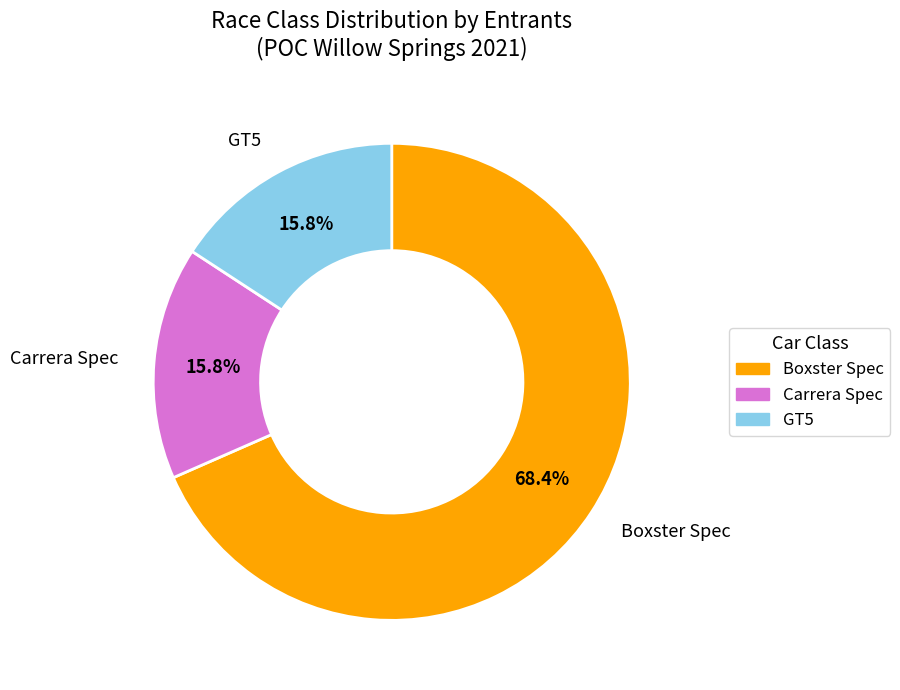

How many segments does this pie chart have?

3